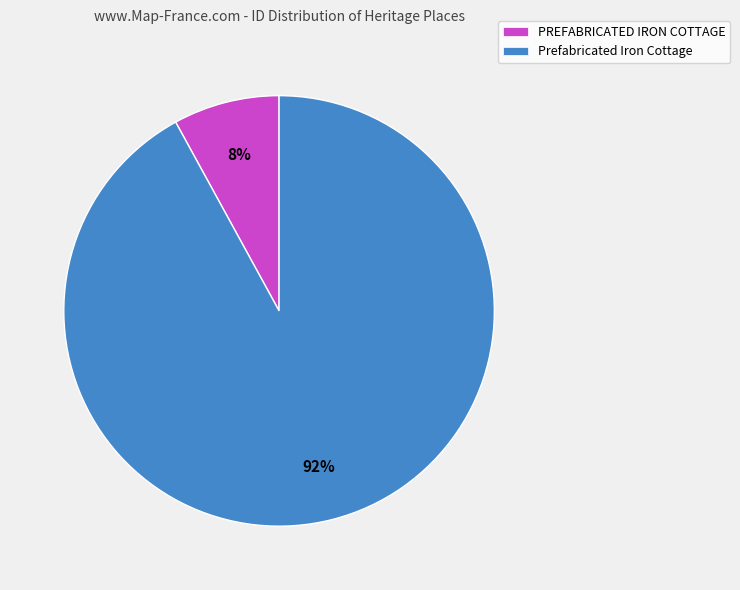

Is it true that PREFABRICATED IRON COTTAGE is 8% of the pie?

True